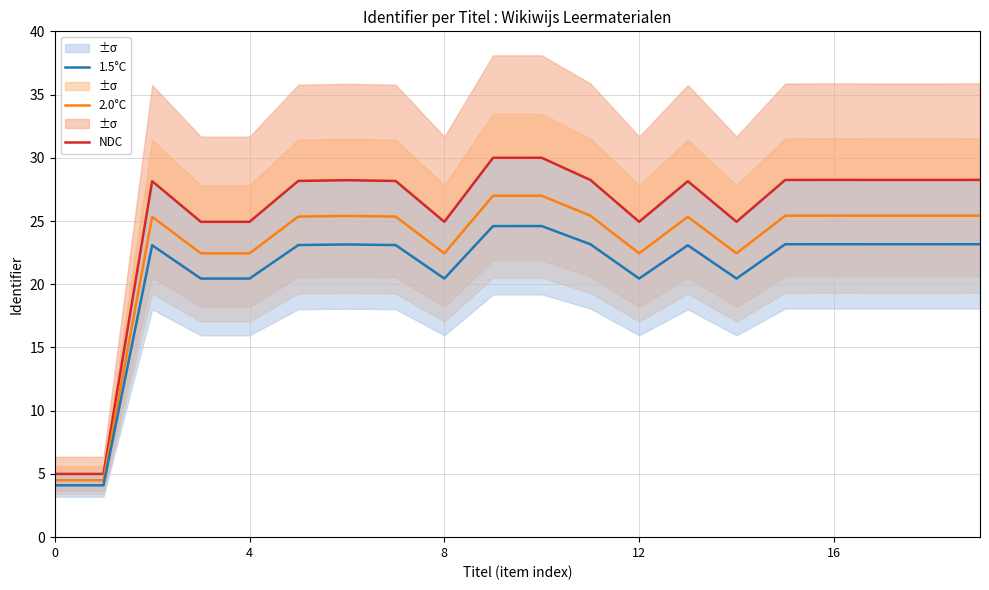

How many lines are shown in the chart?

3